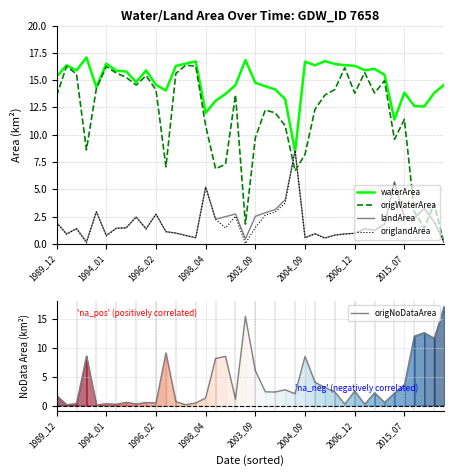

What is the highest value of the origWaterArea series?

16.4